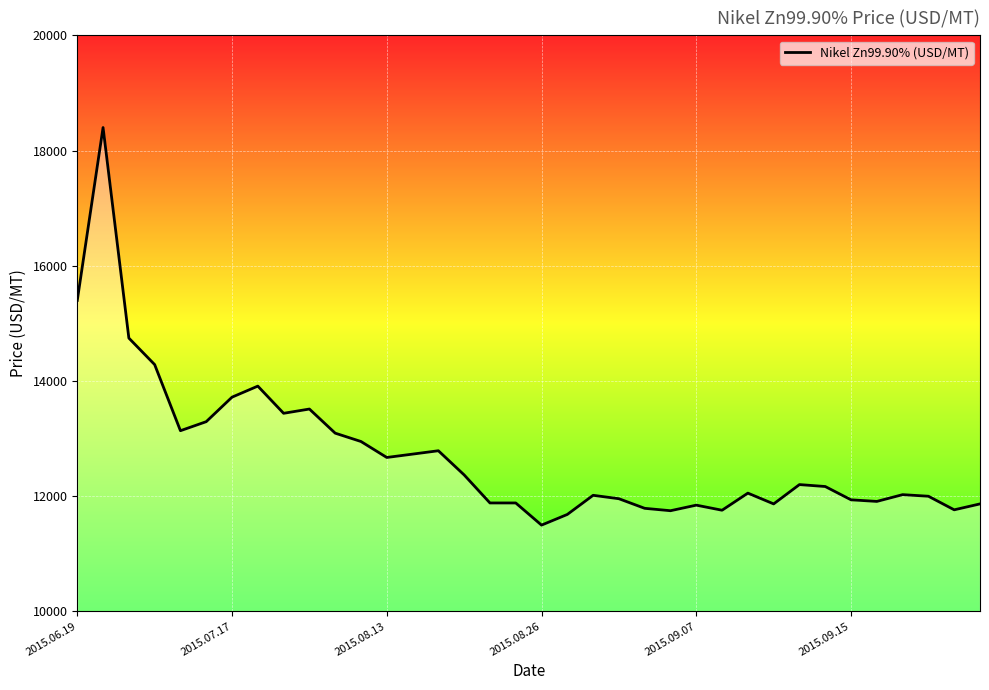

What is the difference between the maximum and minimum values?

6903.2